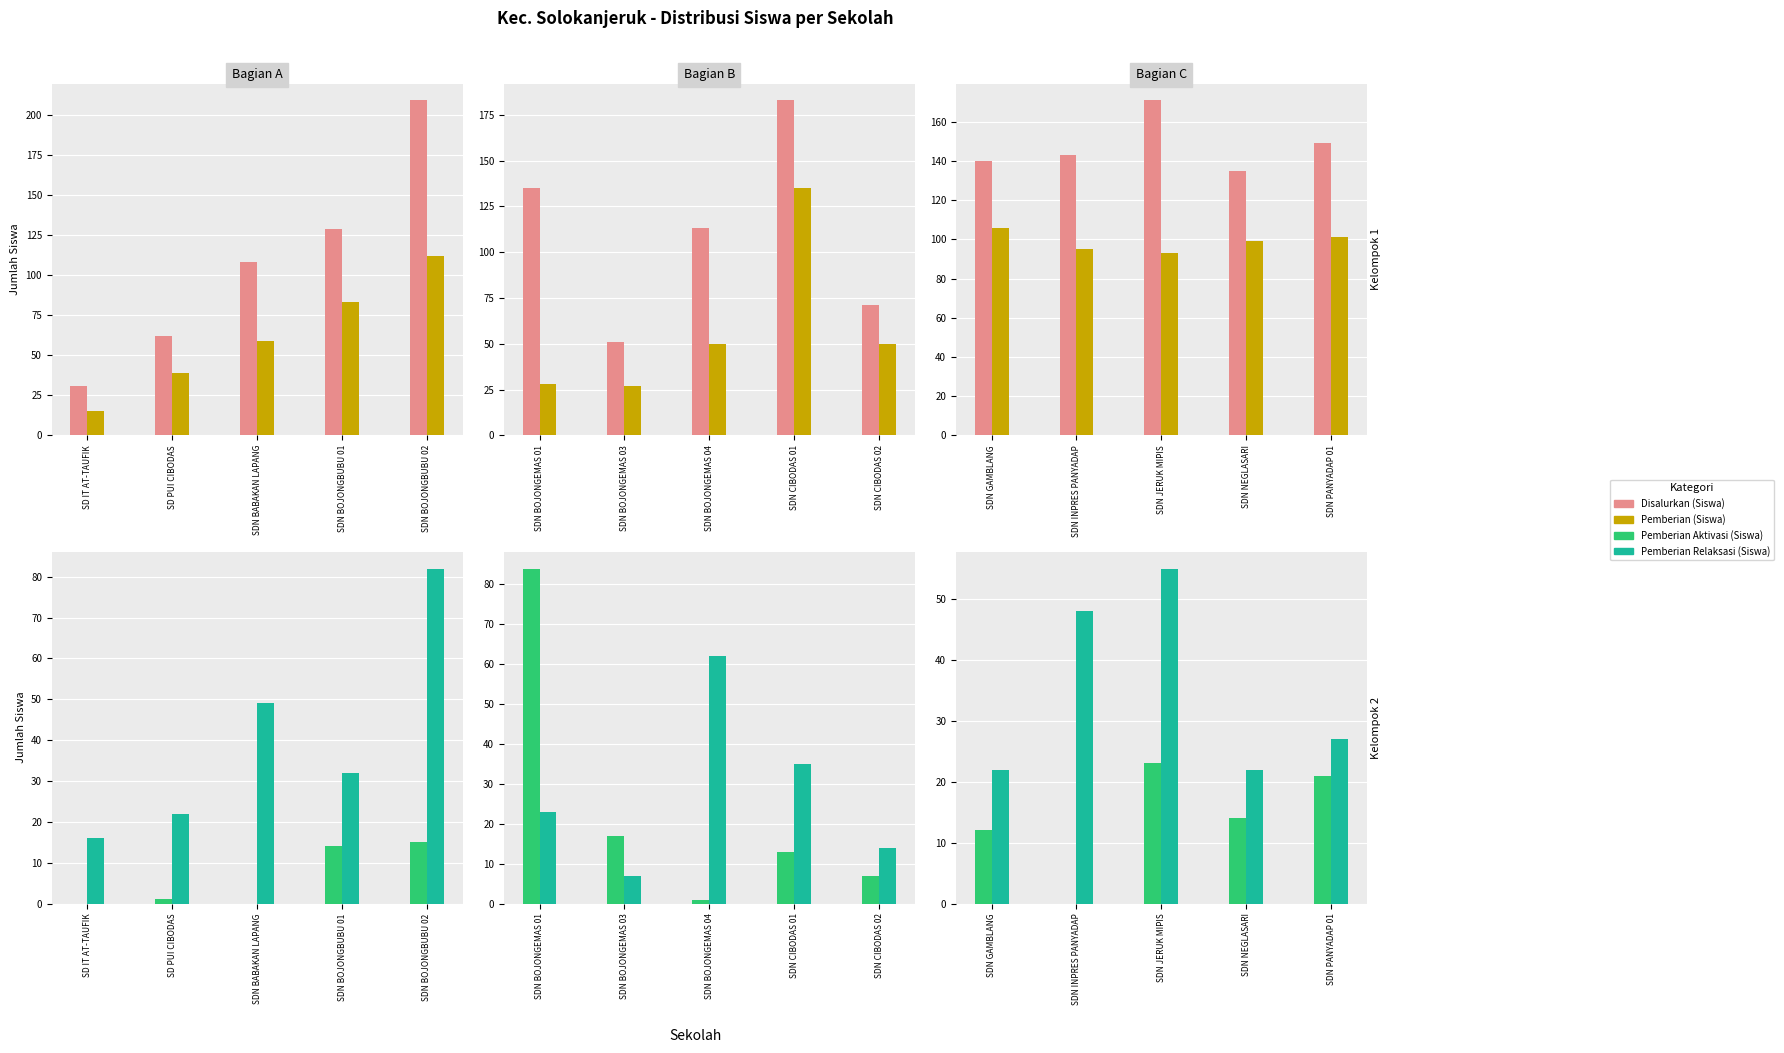

What is the label of the 3rd bar from the left?

SDN JERUK MIPIS